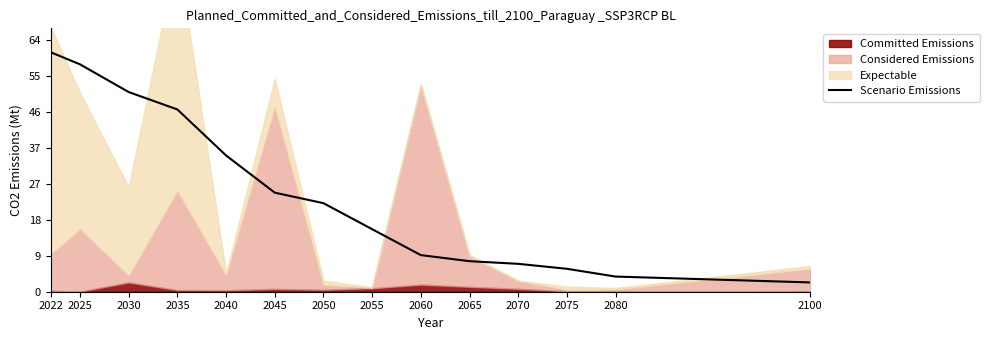

What is the value of the 3rd point from the left?

51.5